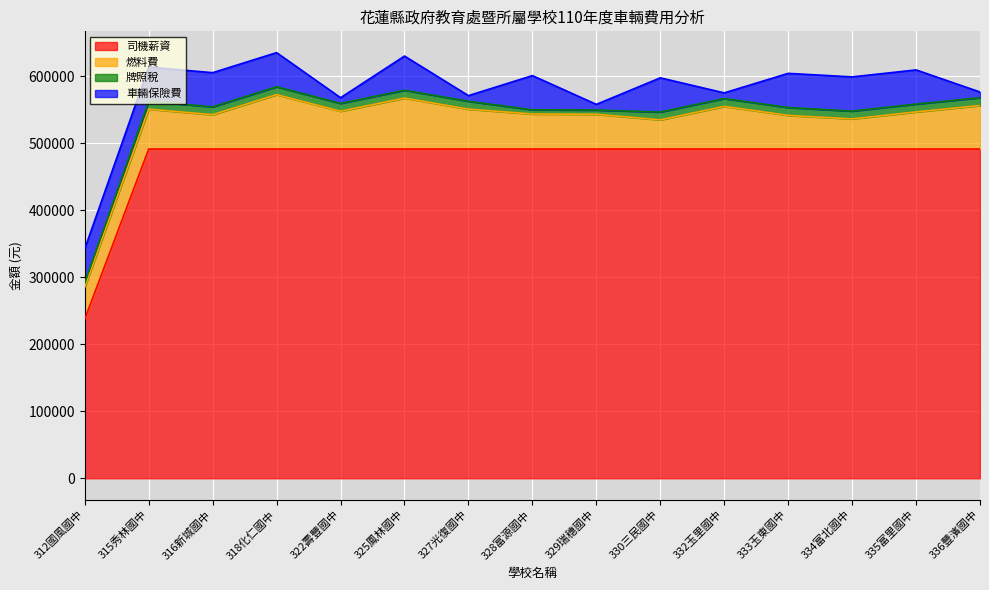

Reading left to right, extract all data points from this chart.

司機薪資: 237538	491075	491075	491075	491075	491075	491075	491075	491075	491075	491075	491075	491075	491075	491075
燃料費: 47740	59469	51216	81134	56375	75995	59495	52246	51835	43507	63595	50184	44922	55342	64887
牌照稅: 6300	11700	11700	11700	11700	11700	11700	6300	6300	11700	11700	11700	11700	11700	11700
車輛保險費: 51000	51000	51000	51000	8500	51000	8500	51000	8500	51000	8500	51000	51000	51000	8500